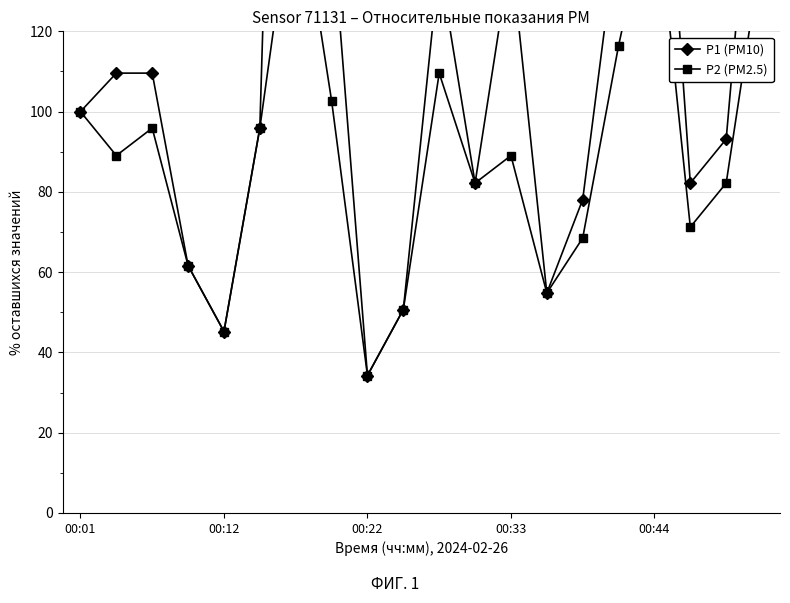

Between 00:01 and 13, which is larger?

00:01